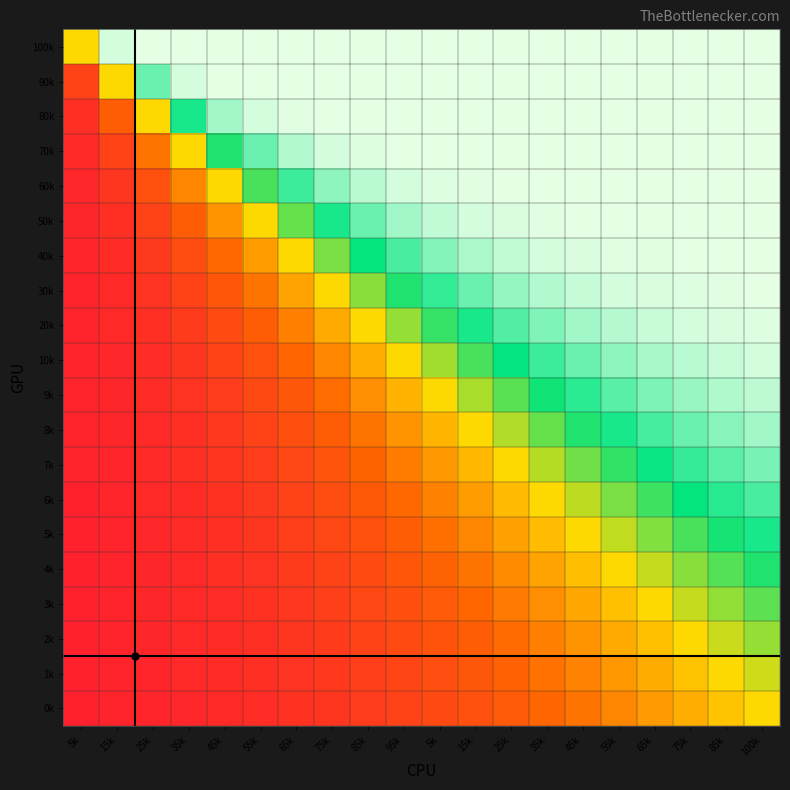

Reading left to right, extract all data points from this chart.

100k: 5k=0.5	15k=1.0	25k=1.0	35k=1.0	45k=1.0	55k=1.0	65k=1.0	75k=1.0	85k=1.0	95k=1.0	5k=1.0	15k=1.0	25k=1.0	35k=1.0	45k=1.0	55k=1.0	65k=1.0	75k=1.0	85k=1.0	100k=1.0
90k: 5k=0.1	15k=0.5	25k=0.9	35k=1.0	45k=1.0	55k=1.0	65k=1.0	75k=1.0	85k=1.0	95k=1.0	5k=1.0	15k=1.0	25k=1.0	35k=1.0	45k=1.0	55k=1.0	65k=1.0	75k=1.0	85k=1.0	100k=1.0
80k: 5k=0.1	15k=0.2	25k=0.5	35k=0.8	45k=0.9	55k=1.0	65k=1.0	75k=1.0	85k=1.0	95k=1.0	5k=1.0	15k=1.0	25k=1.0	35k=1.0	45k=1.0	55k=1.0	65k=1.0	75k=1.0	85k=1.0	100k=1.0
70k: 5k=0.1	15k=0.1	25k=0.3	35k=0.5	45k=0.7	55k=0.9	65k=0.9	75k=1.0	85k=1.0	95k=1.0	5k=1.0	15k=1.0	25k=1.0	35k=1.0	45k=1.0	55k=1.0	65k=1.0	75k=1.0	85k=1.0	100k=1.0
60k: 5k=0.0	15k=0.1	25k=0.2	35k=0.3	45k=0.5	55k=0.7	65k=0.8	75k=0.9	85k=1.0	95k=1.0	5k=1.0	15k=1.0	25k=1.0	35k=1.0	45k=1.0	55k=1.0	65k=1.0	75k=1.0	85k=1.0	100k=1.0
50k: 5k=0.0	15k=0.1	25k=0.1	35k=0.2	45k=0.4	55k=0.5	65k=0.7	75k=0.8	85k=0.9	95k=0.9	5k=1.0	15k=1.0	25k=1.0	35k=1.0	45k=1.0	55k=1.0	65k=1.0	75k=1.0	85k=1.0	100k=1.0
40k: 5k=0.0	15k=0.1	25k=0.1	35k=0.2	45k=0.3	55k=0.4	65k=0.5	75k=0.6	85k=0.7	95k=0.8	5k=0.9	15k=0.9	25k=1.0	35k=1.0	45k=1.0	55k=1.0	65k=1.0	75k=1.0	85k=1.0	100k=1.0
30k: 5k=0.0	15k=0.1	25k=0.1	35k=0.1	45k=0.2	55k=0.3	65k=0.4	75k=0.5	85k=0.6	95k=0.7	5k=0.8	15k=0.9	25k=0.9	35k=0.9	45k=1.0	55k=1.0	65k=1.0	75k=1.0	85k=1.0	100k=1.0
20k: 5k=0.0	15k=0.1	25k=0.1	35k=0.1	45k=0.2	55k=0.2	65k=0.3	75k=0.4	85k=0.5	95k=0.6	5k=0.7	15k=0.8	25k=0.8	35k=0.9	45k=0.9	55k=0.9	65k=1.0	75k=1.0	85k=1.0	100k=1.0
10k: 5k=0.0	15k=0.0	25k=0.1	35k=0.1	45k=0.1	55k=0.2	65k=0.2	75k=0.3	85k=0.4	95k=0.5	5k=0.6	15k=0.7	25k=0.8	35k=0.8	45k=0.9	55k=0.9	65k=0.9	75k=1.0	85k=1.0	100k=1.0
9k: 5k=0.0	15k=0.0	25k=0.1	35k=0.1	45k=0.1	55k=0.2	65k=0.2	75k=0.3	85k=0.3	95k=0.4	5k=0.5	15k=0.6	25k=0.7	35k=0.7	45k=0.8	55k=0.8	65k=0.9	75k=0.9	85k=0.9	100k=1.0
8k: 5k=0.0	15k=0.0	25k=0.1	35k=0.1	45k=0.1	55k=0.1	65k=0.2	75k=0.2	85k=0.3	95k=0.4	5k=0.4	15k=0.5	25k=0.6	35k=0.7	45k=0.7	55k=0.8	65k=0.8	75k=0.9	85k=0.9	100k=0.9
7k: 5k=0.0	15k=0.0	25k=0.1	35k=0.1	45k=0.1	55k=0.1	65k=0.2	75k=0.2	85k=0.2	95k=0.3	5k=0.4	15k=0.4	25k=0.5	35k=0.6	45k=0.6	55k=0.7	65k=0.8	75k=0.8	85k=0.8	100k=0.9
6k: 5k=0.0	15k=0.0	25k=0.1	35k=0.1	45k=0.1	55k=0.1	65k=0.1	75k=0.2	85k=0.2	95k=0.3	5k=0.3	15k=0.4	25k=0.4	35k=0.5	45k=0.6	55k=0.6	65k=0.7	75k=0.7	85k=0.8	100k=0.8
5k: 5k=0.0	15k=0.0	25k=0.0	35k=0.1	45k=0.1	55k=0.1	65k=0.1	75k=0.2	85k=0.2	95k=0.2	5k=0.3	15k=0.3	25k=0.4	35k=0.4	45k=0.5	55k=0.6	65k=0.6	75k=0.7	85k=0.7	100k=0.8
4k: 5k=0.0	15k=0.0	25k=0.0	35k=0.1	45k=0.1	55k=0.1	65k=0.1	75k=0.1	85k=0.2	95k=0.2	5k=0.2	15k=0.3	25k=0.3	35k=0.4	45k=0.4	55k=0.5	65k=0.6	75k=0.6	85k=0.7	100k=0.7
3k: 5k=0.0	15k=0.0	25k=0.0	35k=0.1	45k=0.1	55k=0.1	65k=0.1	75k=0.1	85k=0.1	95k=0.2	5k=0.2	15k=0.3	25k=0.3	35k=0.3	45k=0.4	55k=0.4	65k=0.5	75k=0.6	85k=0.6	100k=0.7
2k: 5k=0.0	15k=0.0	25k=0.0	35k=0.1	45k=0.1	55k=0.1	65k=0.1	75k=0.1	85k=0.1	95k=0.2	5k=0.2	15k=0.2	25k=0.3	35k=0.3	45k=0.4	55k=0.4	65k=0.4	75k=0.5	85k=0.6	100k=0.6
1k: 5k=0.0	15k=0.0	25k=0.0	35k=0.1	45k=0.1	55k=0.1	65k=0.1	75k=0.1	85k=0.1	95k=0.1	5k=0.2	15k=0.2	25k=0.2	35k=0.3	45k=0.3	55k=0.4	65k=0.4	75k=0.5	85k=0.5	100k=0.5
0k: 5k=0.0	15k=0.0	25k=0.0	35k=0.0	45k=0.1	55k=0.1	65k=0.1	75k=0.1	85k=0.1	95k=0.1	5k=0.2	15k=0.2	25k=0.2	35k=0.2	45k=0.3	55k=0.3	65k=0.4	75k=0.4	85k=0.5	100k=0.5